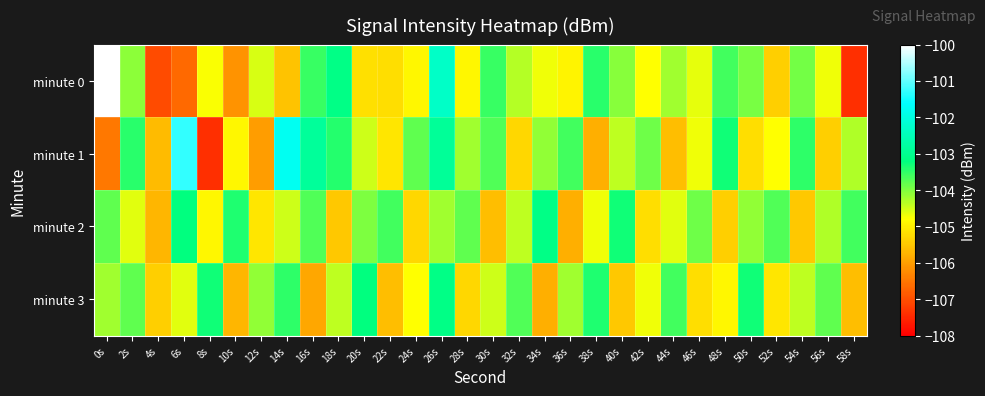

Which series has the widest spread of values?

minute 0